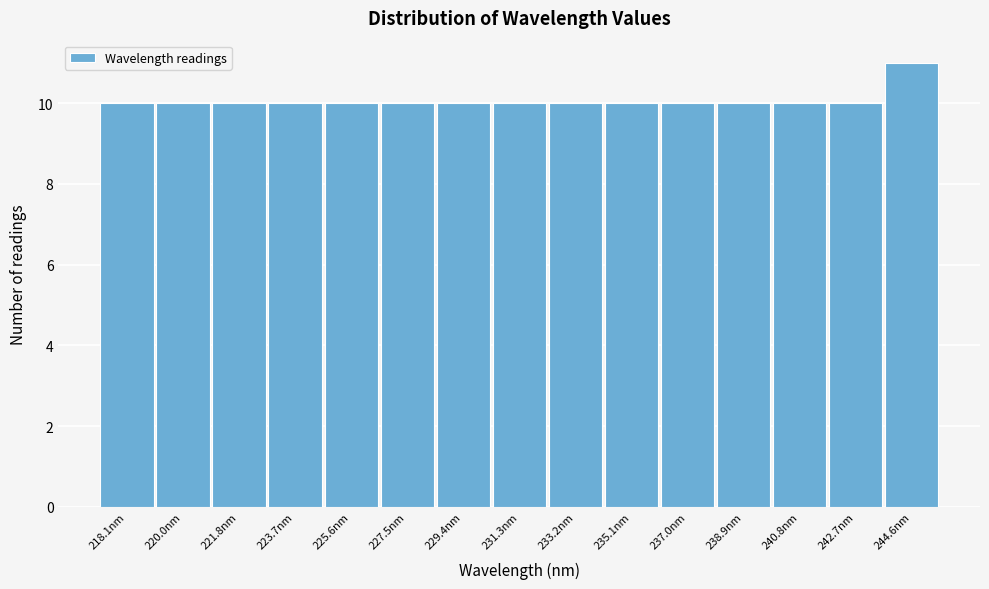

Reading left to right, extract all data points from this chart.

10	10	10	10	10	10	10	10	10	10	10	10	10	10	11